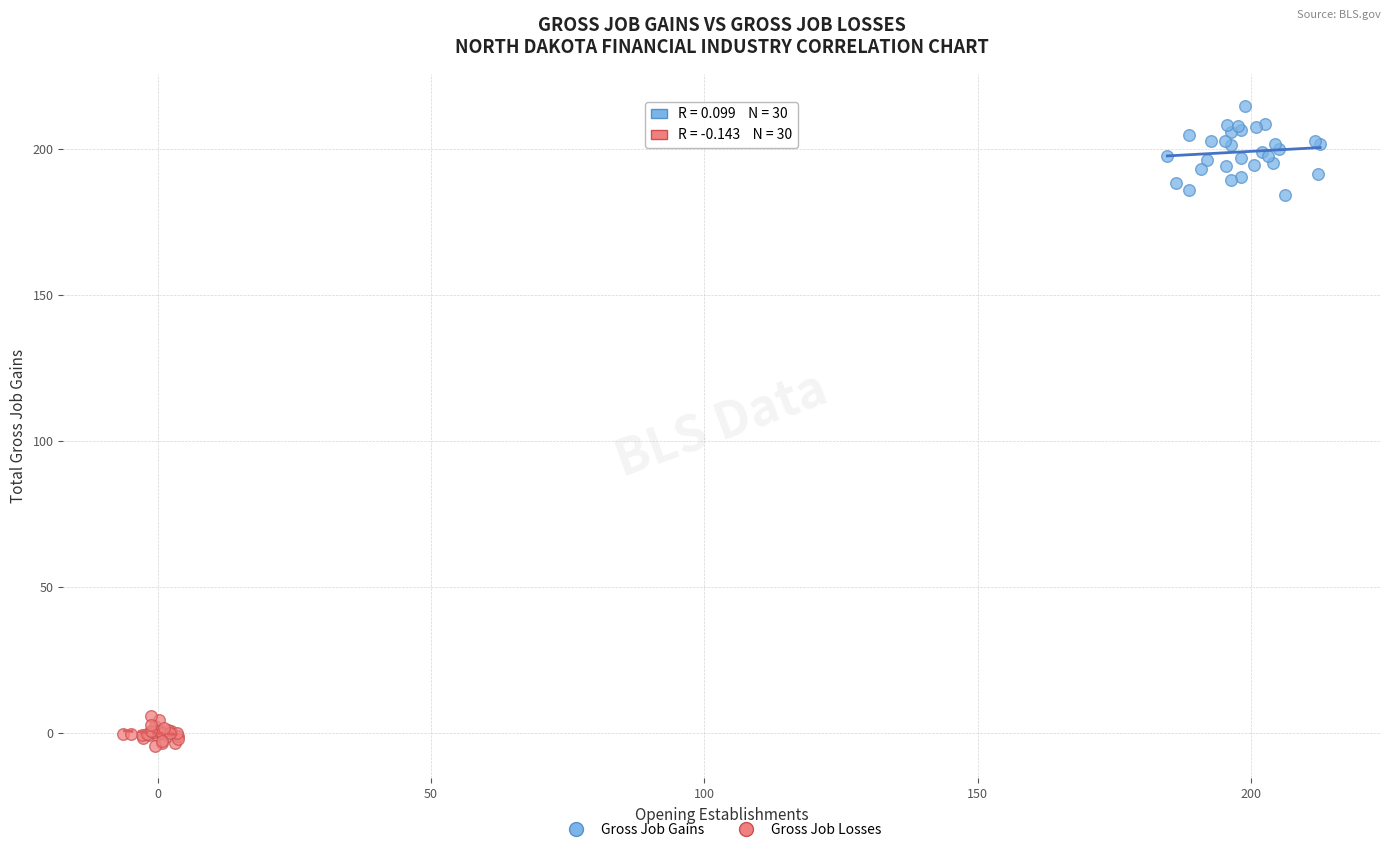

Which series contains the highest Y value?

Gross Job Gains